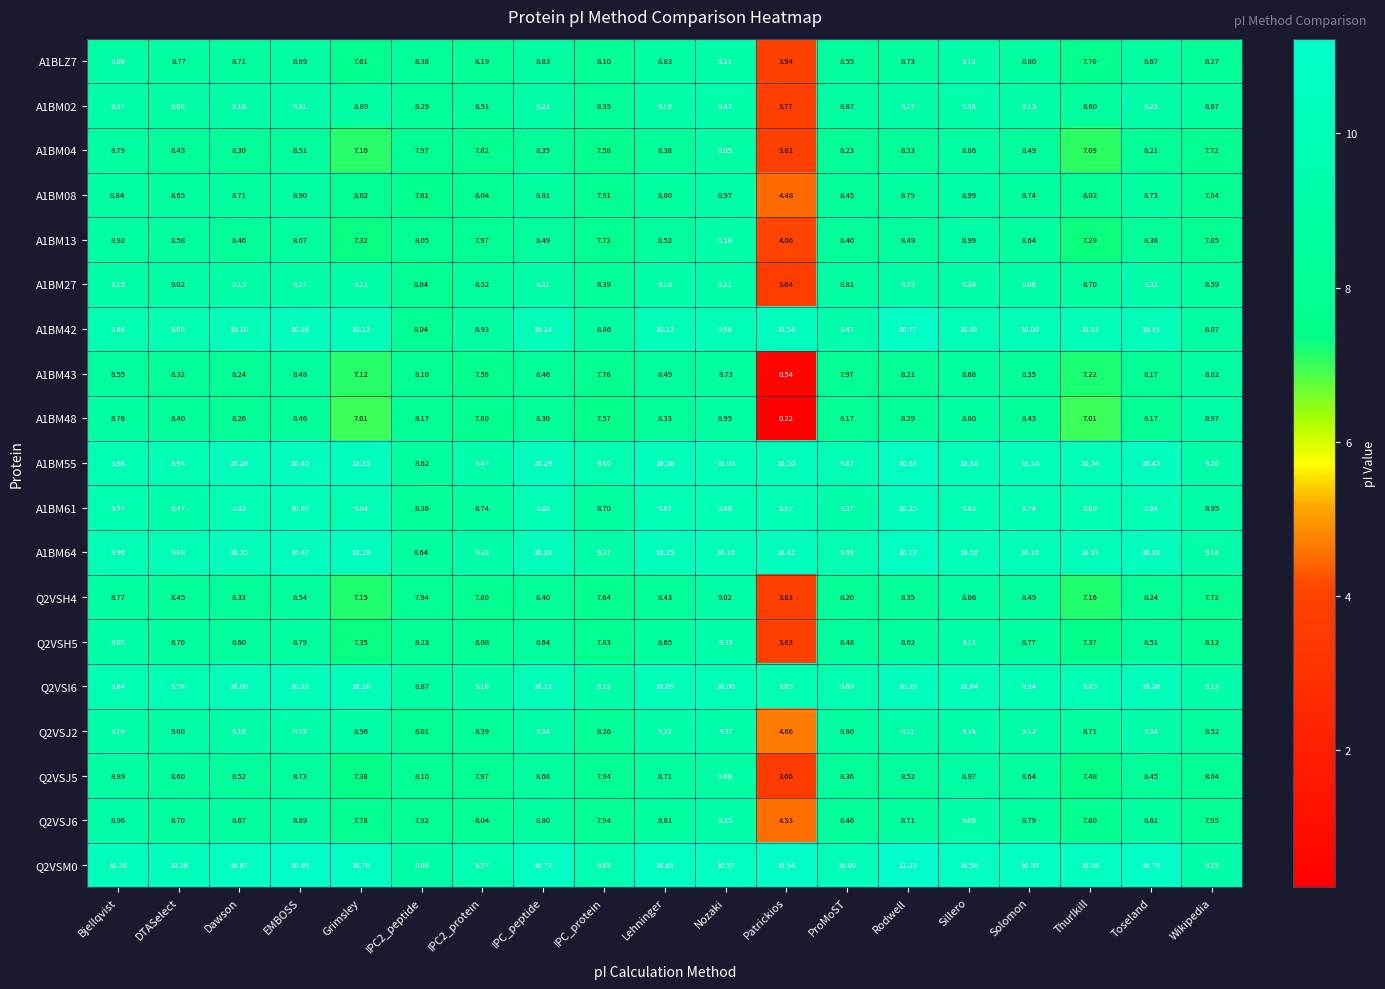

At which label does A1BLZ7 first exceed 8?

Bjellqvist